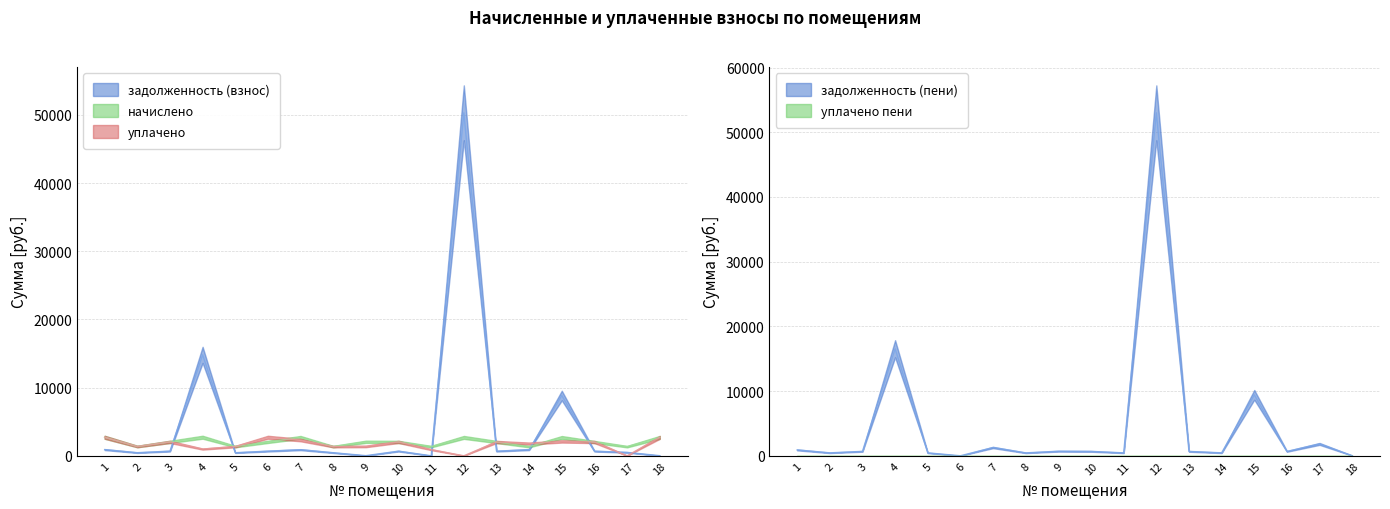

How many data points in начислено are less than 2035?

9